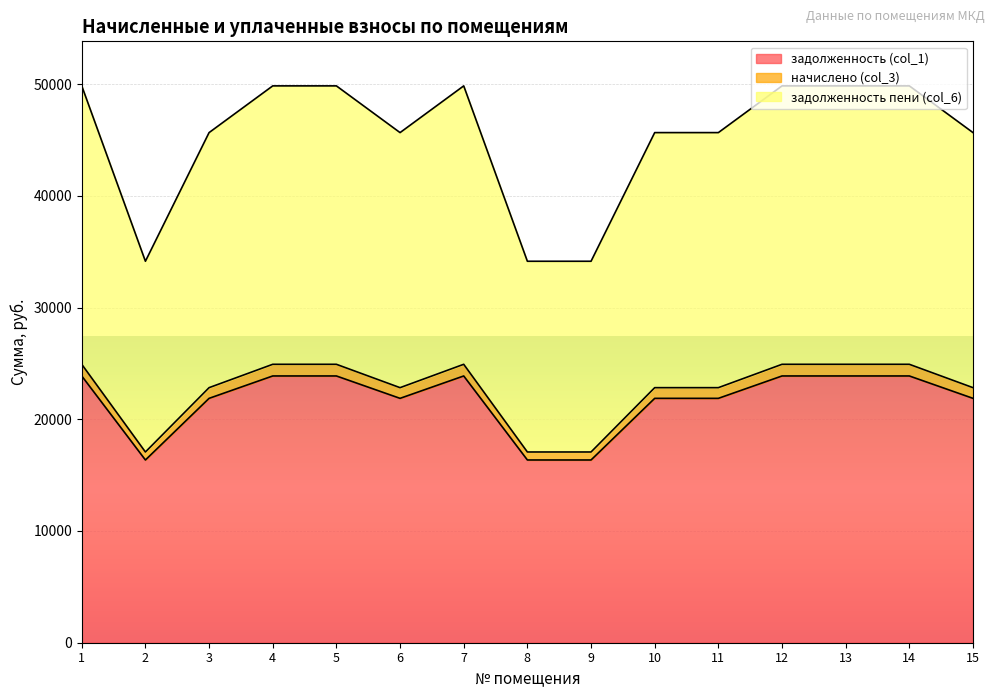

What is the sum of all задолженность (col_1) values?

325570.0